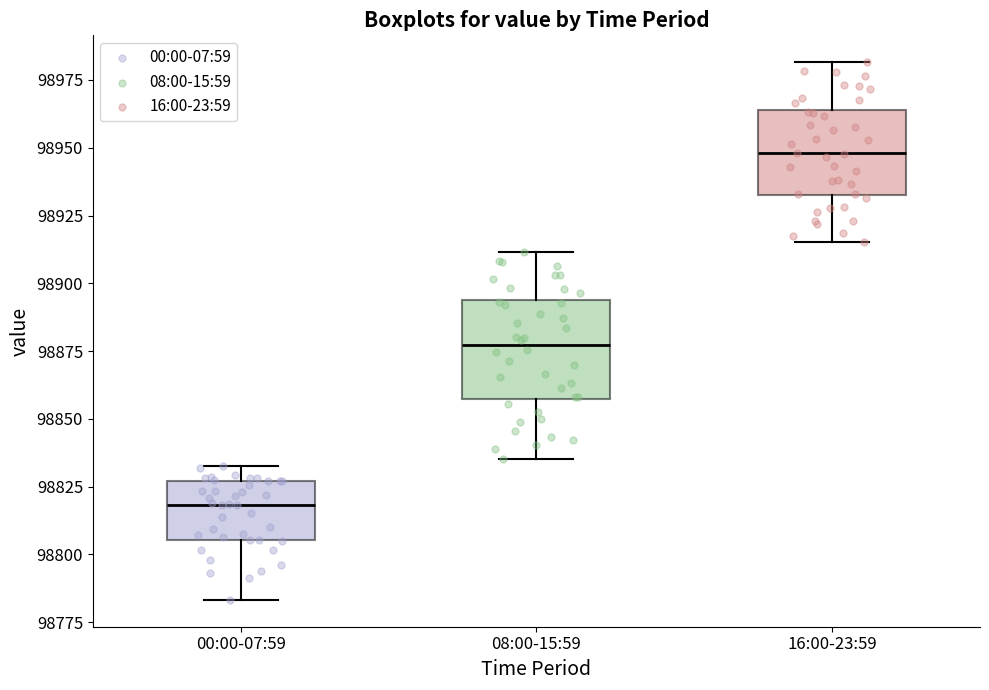

Where is the lower edge of the box for 16:00-23:59 on the y-axis? The values are not printed on the chart, so give them approximately, as read against the axis.

98935